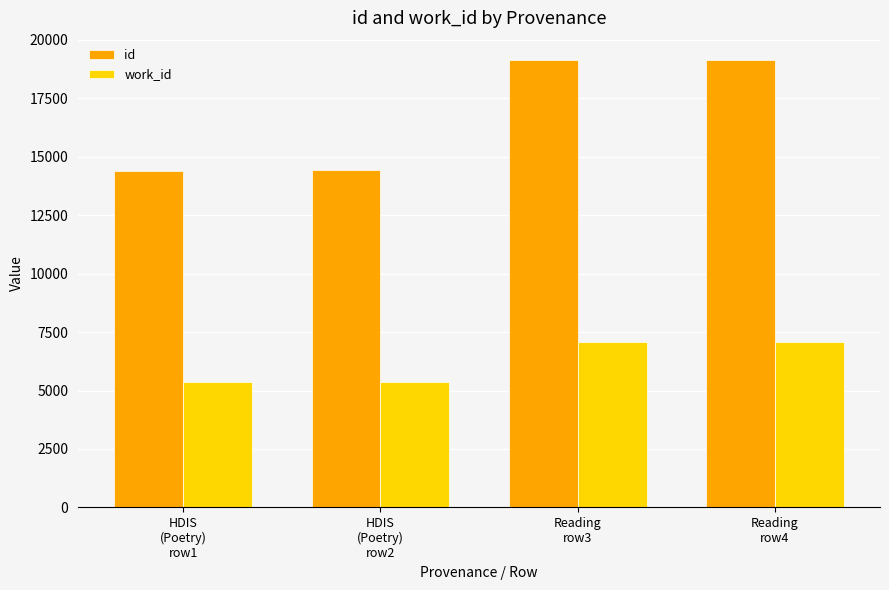

The id series shows 24931 at Reading
row4. True or false?

False